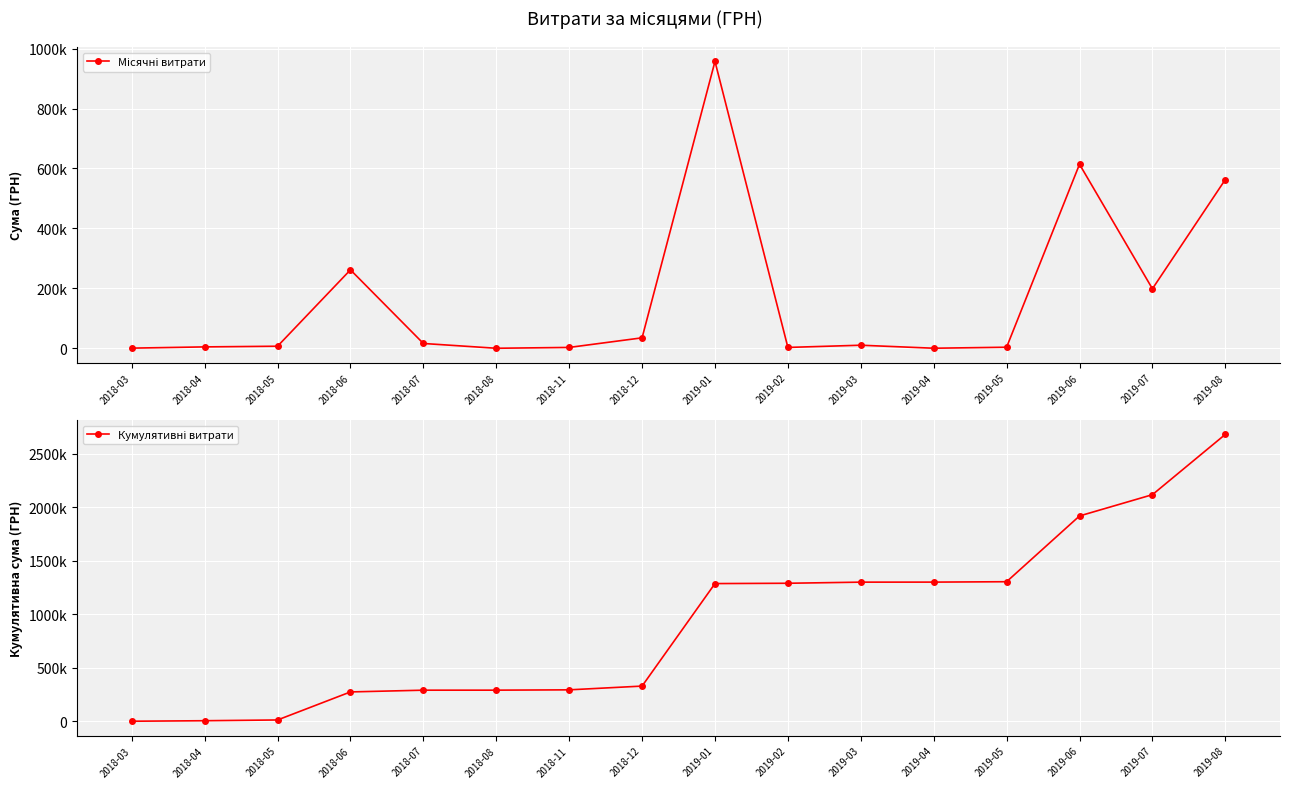

Does the chart display data point markers on the line(s)?

Yes